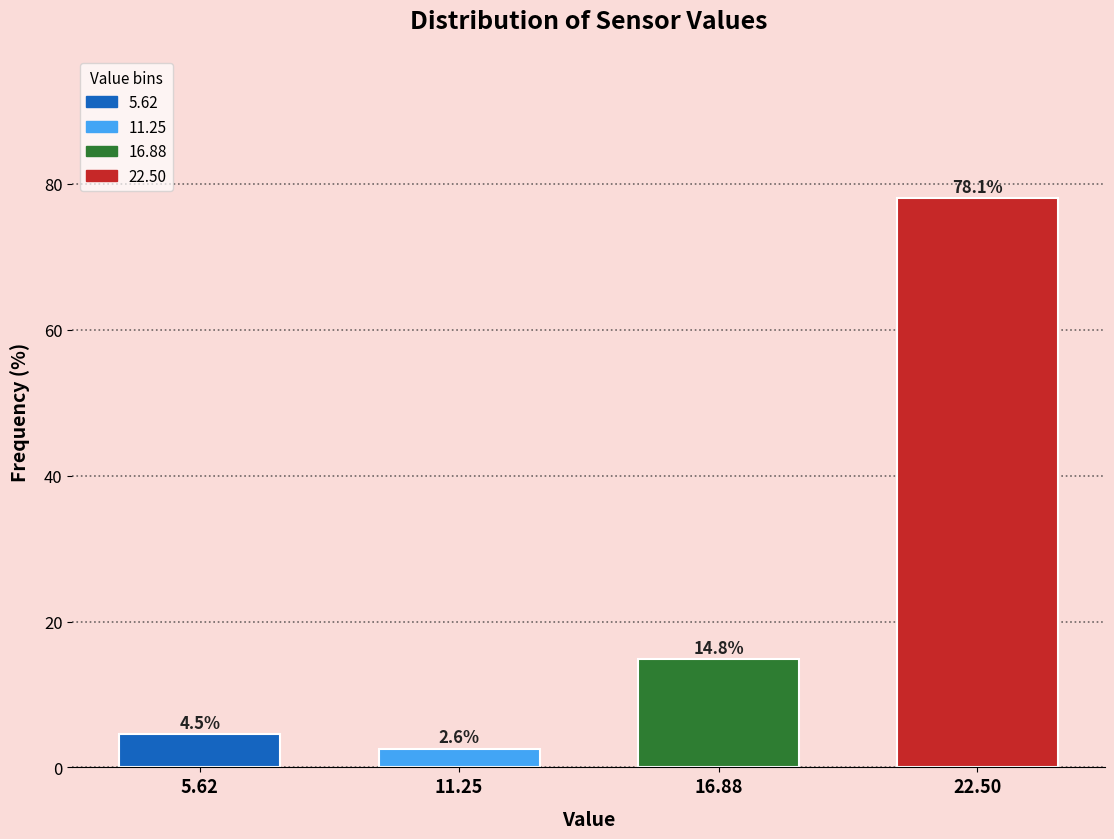

Reading right to left, transcribe all the data shown in this chart.

22.50=78.1	16.88=14.8	11.25=2.6	5.62=4.5